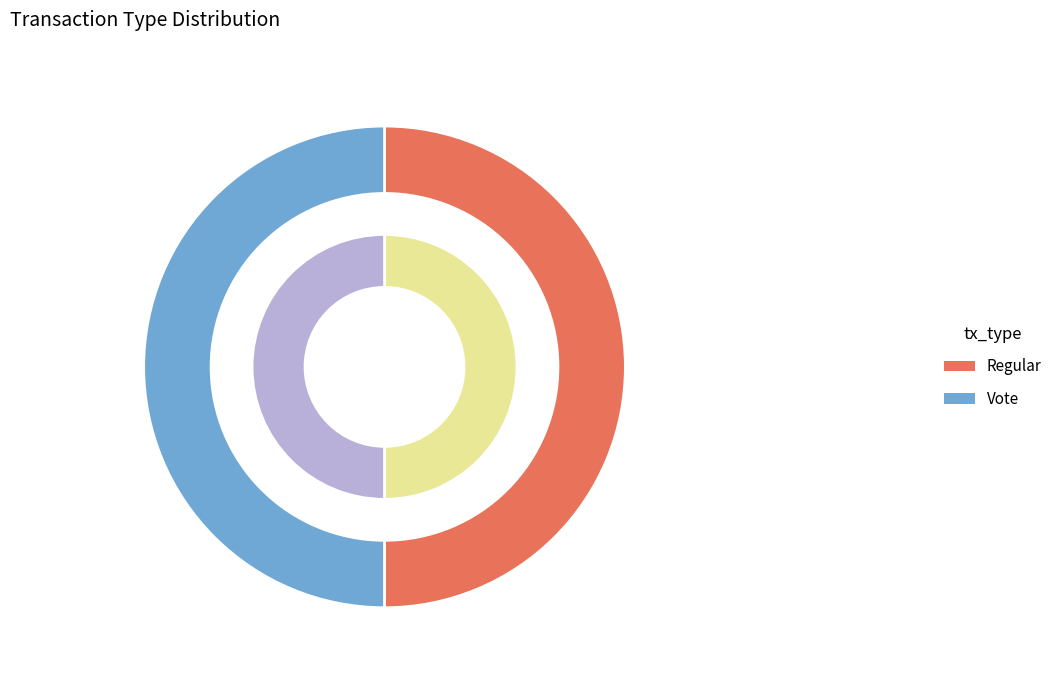

To the nearest percent, what portion does Vote represent?

50%